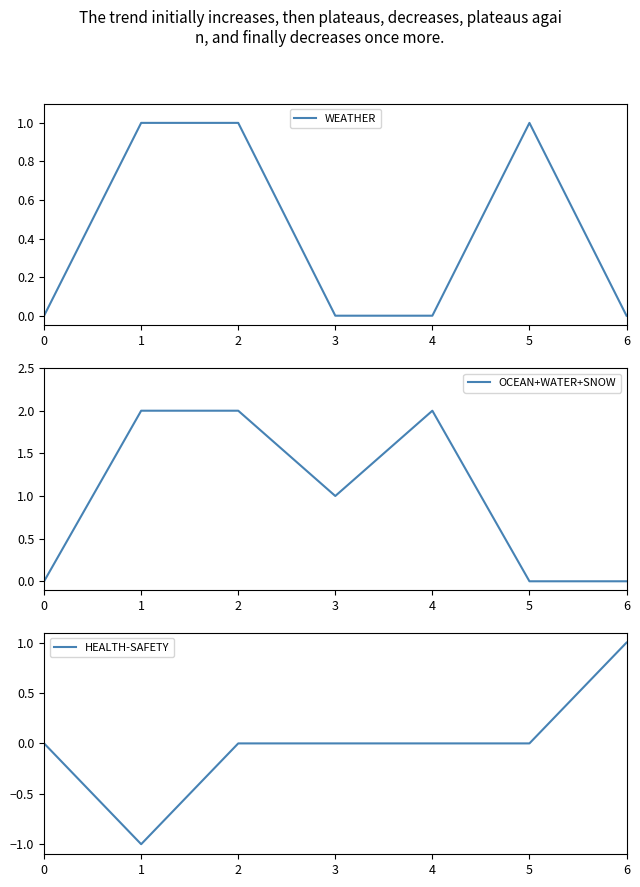

Does the chart display data point markers on the line(s)?

No